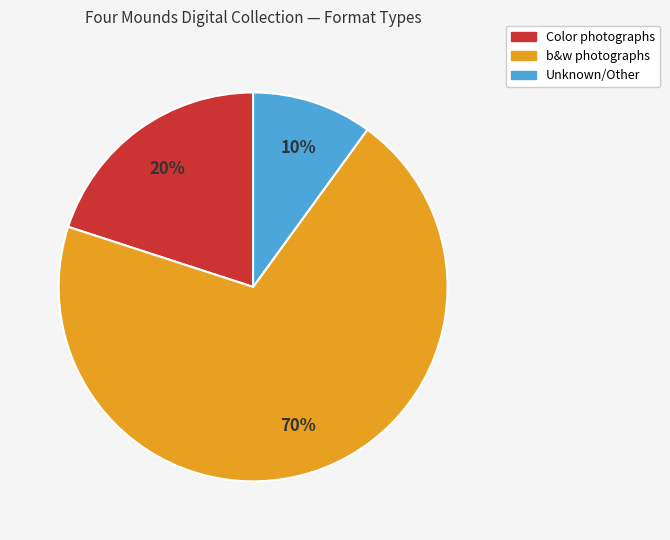

Is there any slice that represents more than half of the pie?

Yes